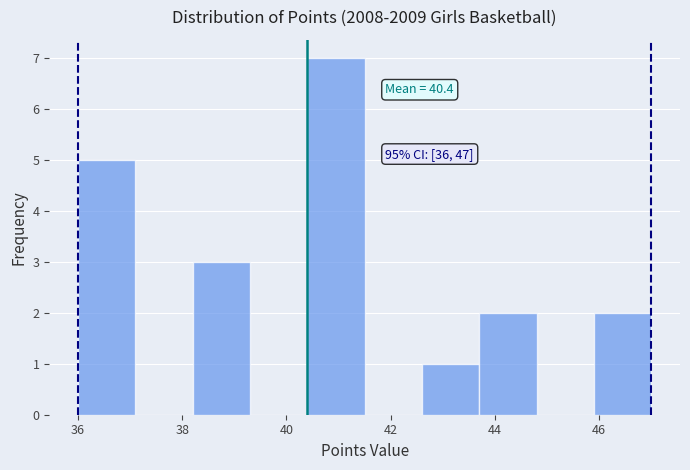

Over which range of the x-axis is the bar tallest?

40.4 to 41.5